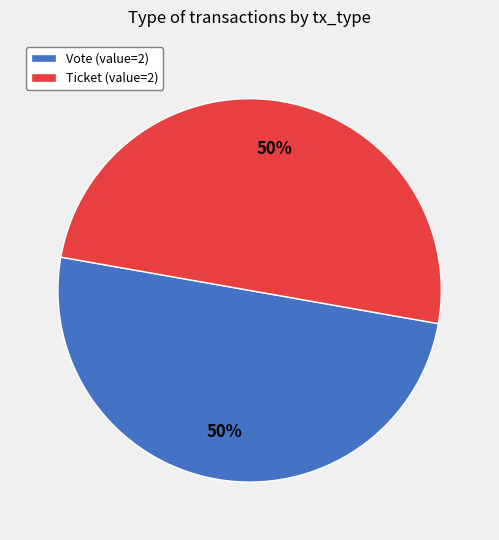

Combined, do Ticket and Vote account for over 50%?

Yes